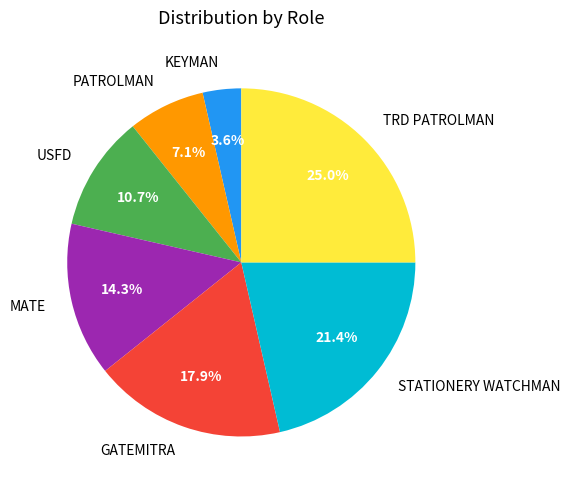

To the nearest percent, what is the average slice percentage?

14%